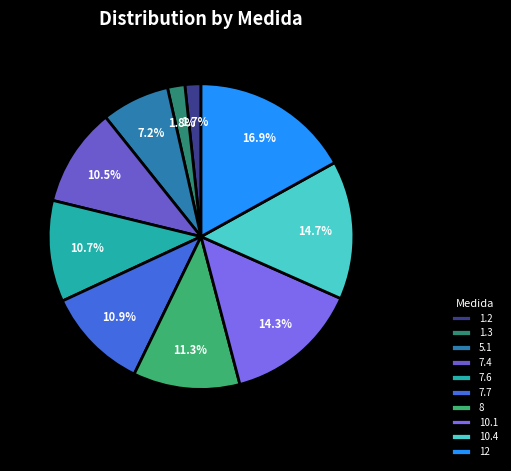

Which slice is the smallest?

1.2